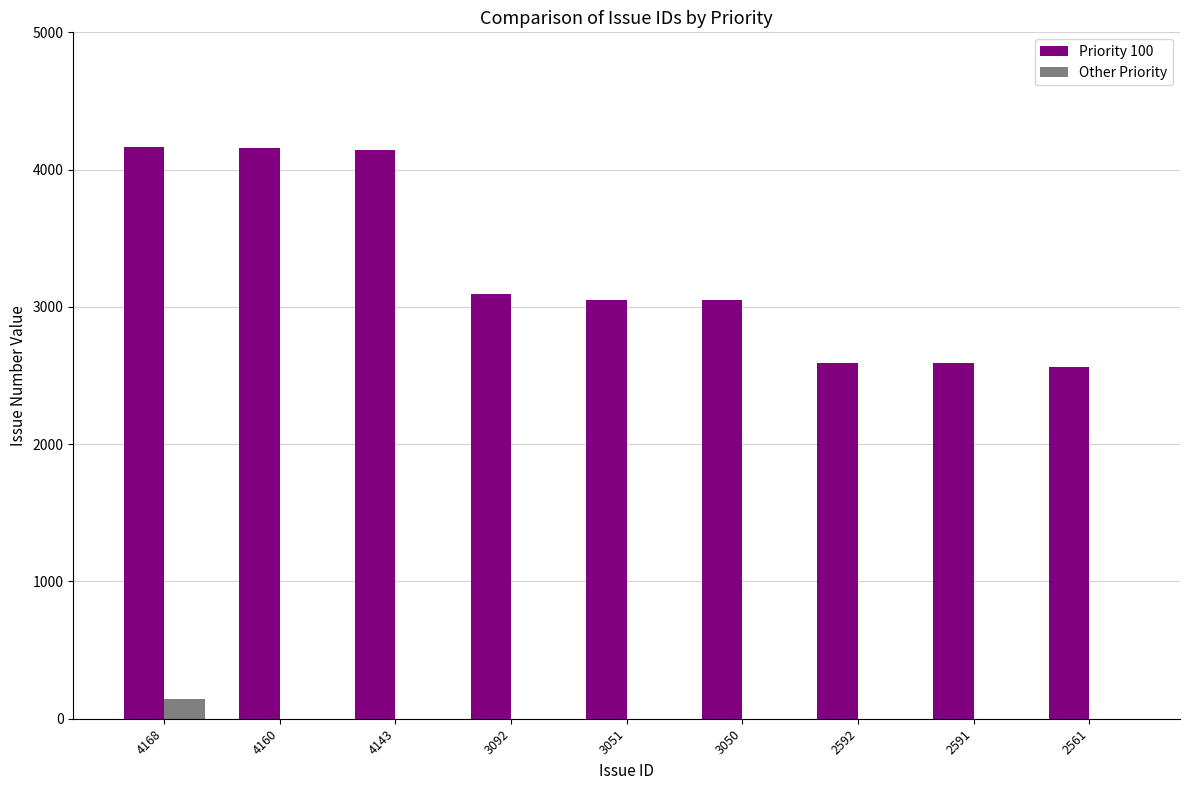

Between 4160 and 3051, which series saw the biggest shift?

Priority 100